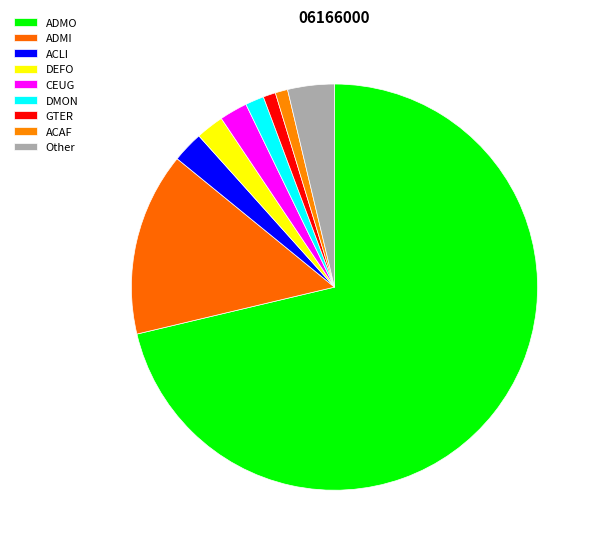

To the nearest percent, what is the difference between the largest and smallest slice percentages?

71%